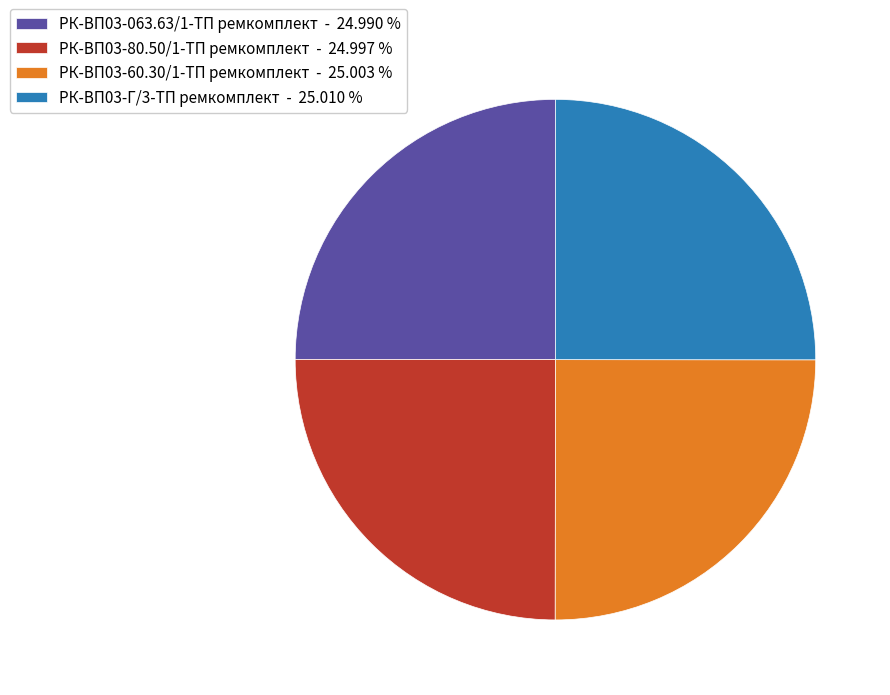

Does РК-ВП03-60.30/1-ТП ремкомплект - 25.003 % represent more than half of the total?

No